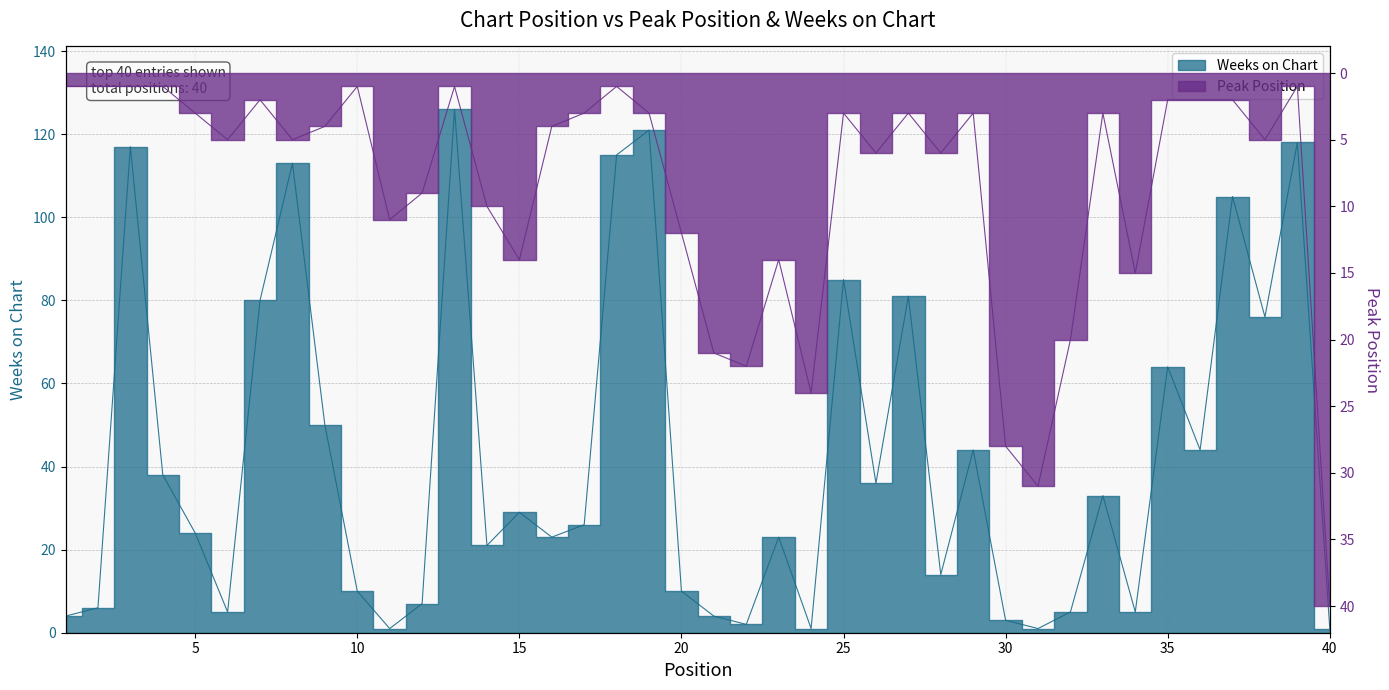

How many interior local peaks does the Weeks on Chart series have?

13